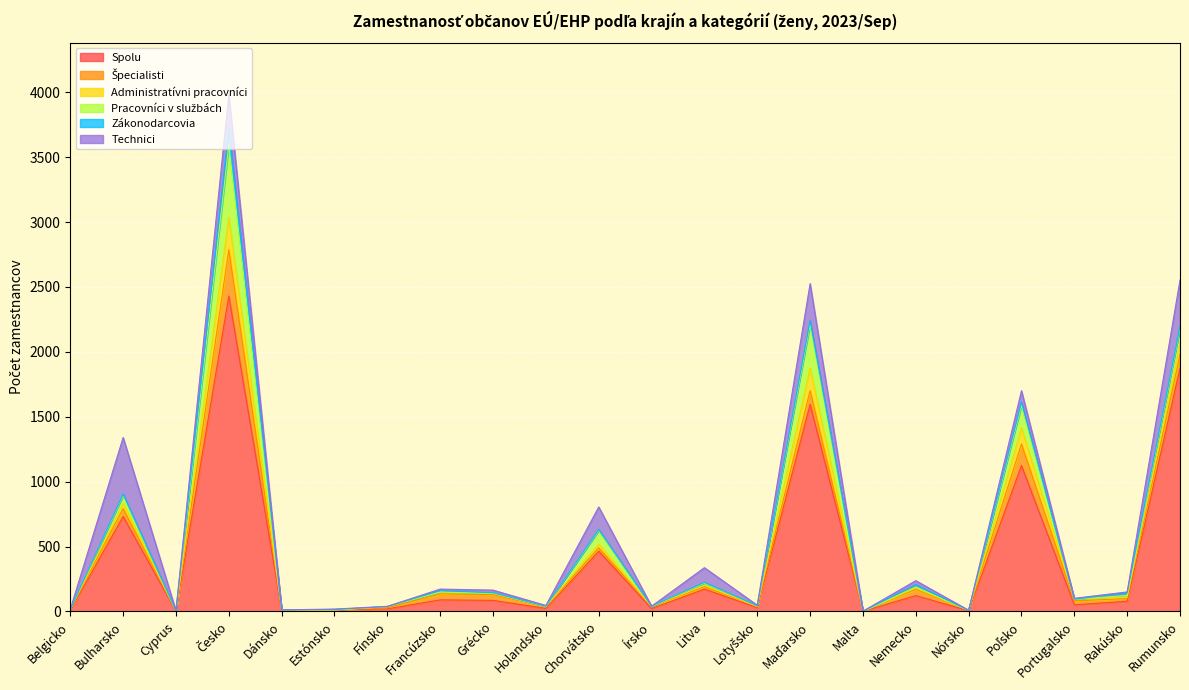

Which series has the widest spread of values?

Spolu